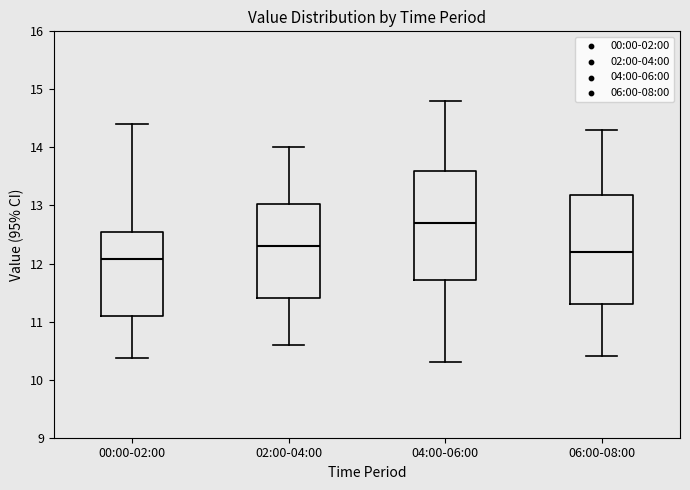

Where does the median line of the box for 06:00-08:00 sit on the y-axis? The values are not printed on the chart, so give them approximately, as read against the axis.

12.2